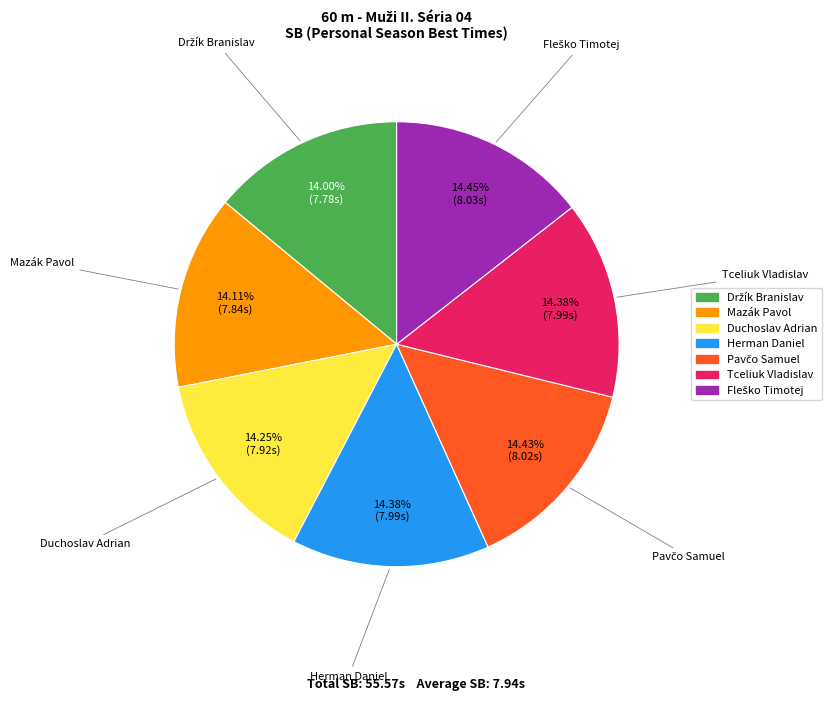

Is the sum of Duchoslav Adrian and Tceliuk Vladislav greater than half?

No